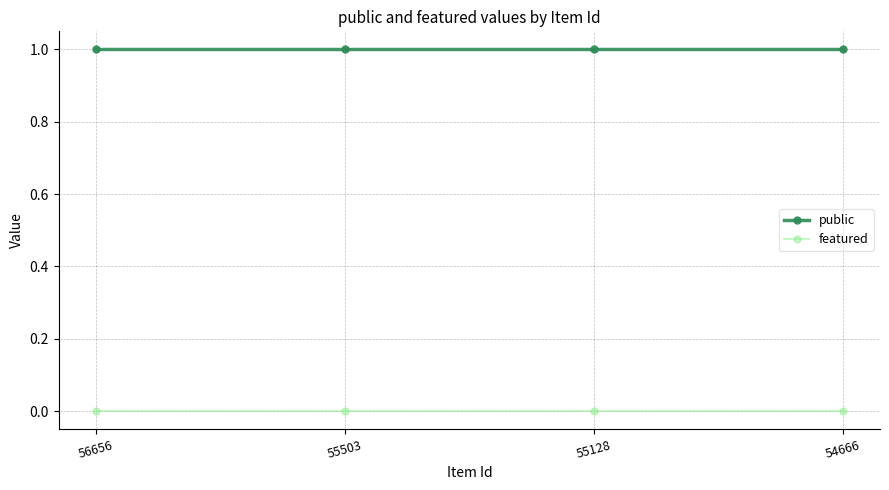

True or false: featured and public intersect in this chart.

False